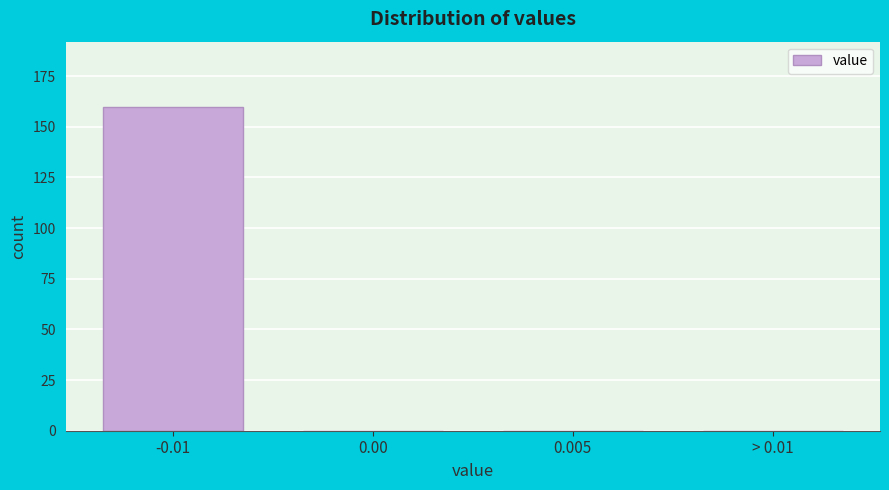

Reading right to left, list all the values displayed in this chart.

> 0.01=0	0.005=0	0.00=0	-0.01=160